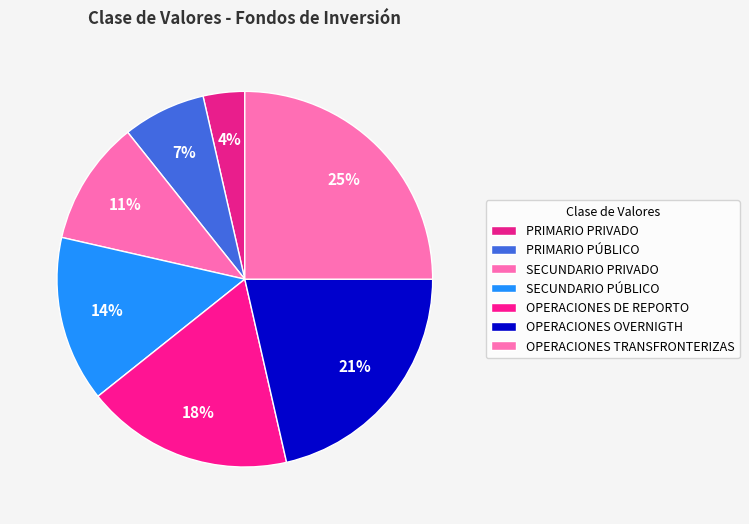

How many segments does this pie chart have?

7